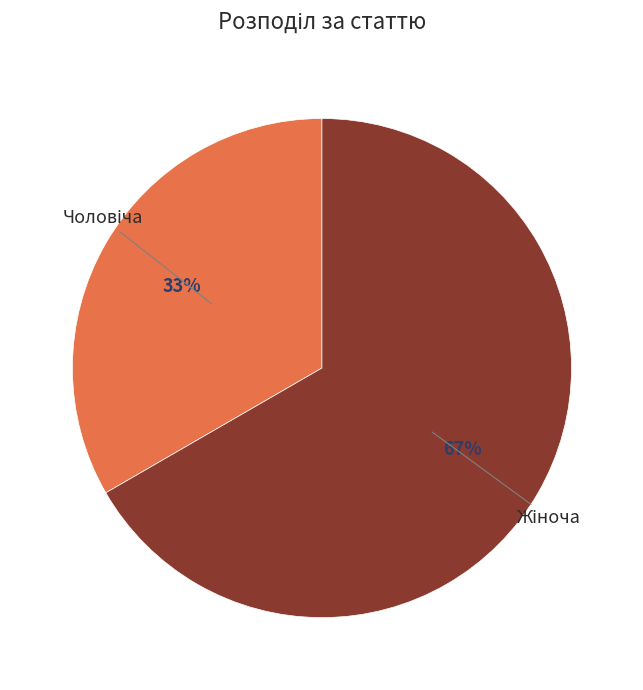

Is there a majority slice in this chart?

Yes